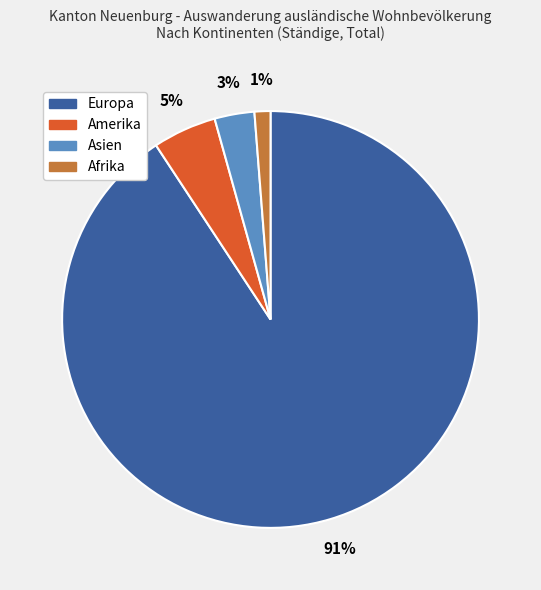

Is there a majority slice in this chart?

Yes